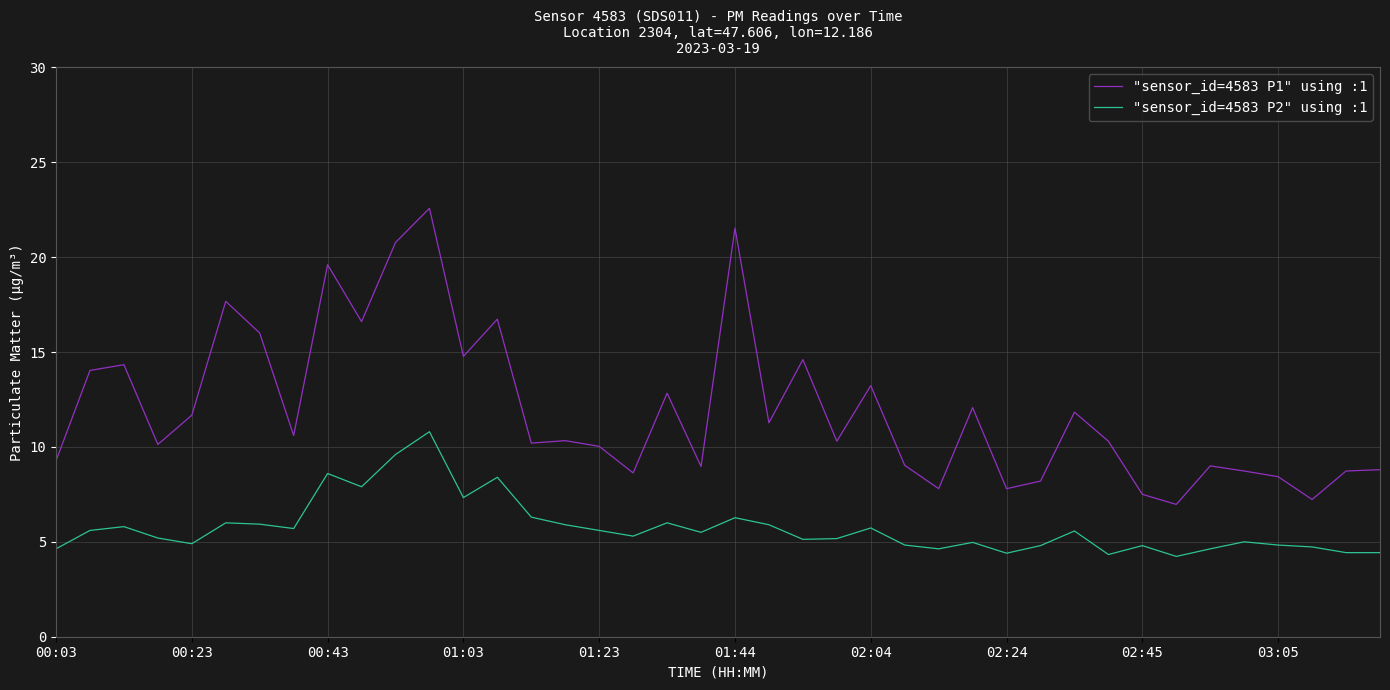

What is the difference between the maximum and minimum values in the "sensor_id=4583 P2" using :1 series?

6.6